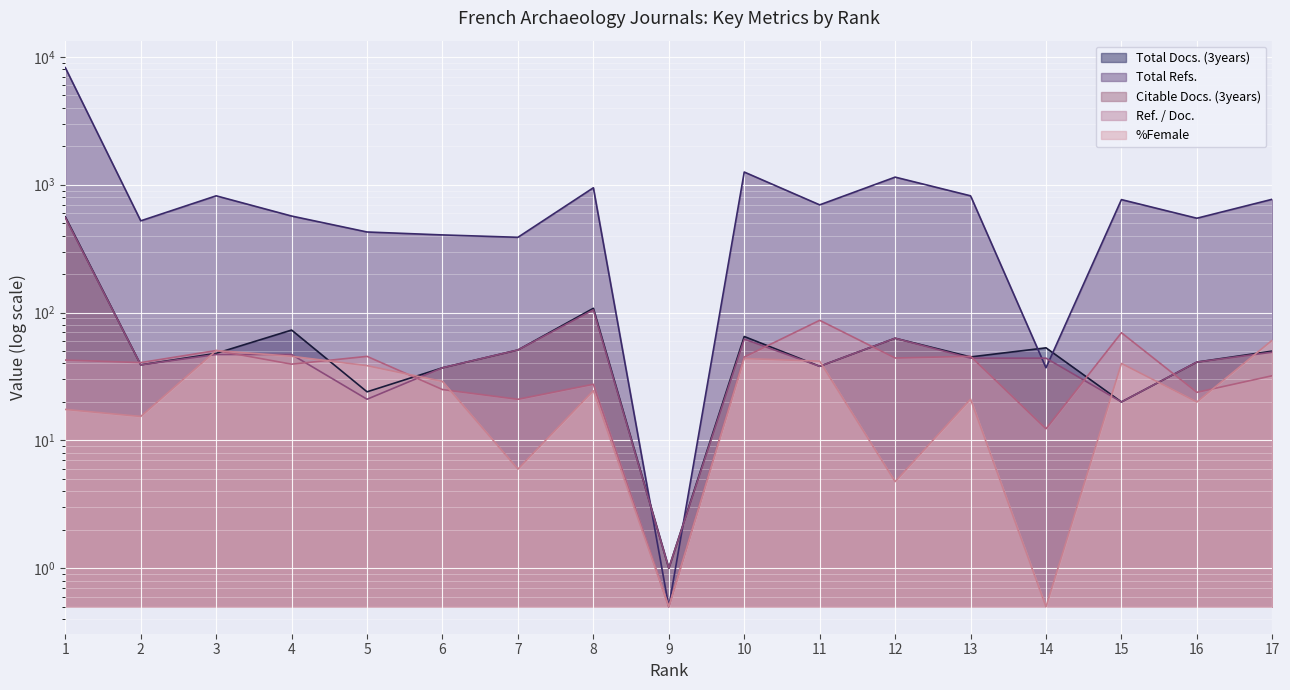

The Total Refs. series shows 819.0 at 3. True or false?

True